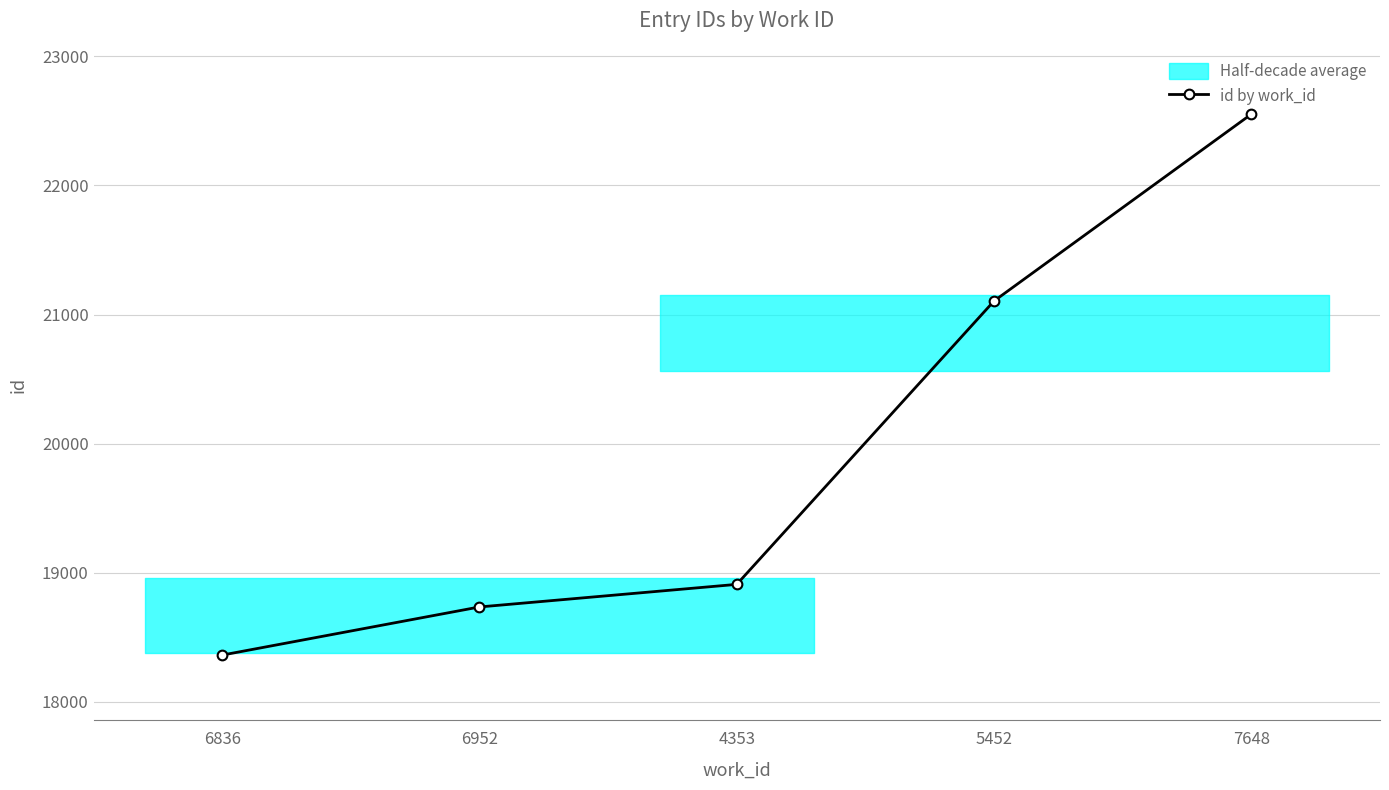

Is this an area chart (filled region under the line)?

No